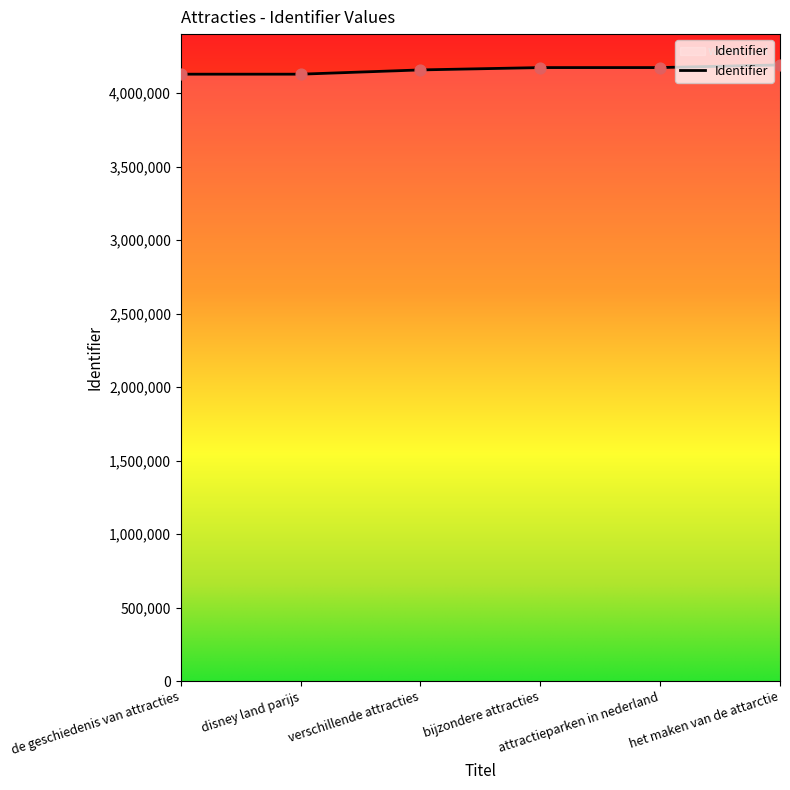

Approximately how many times larger is the value at disney land parijs compared to attractieparken in nederland?

1.0